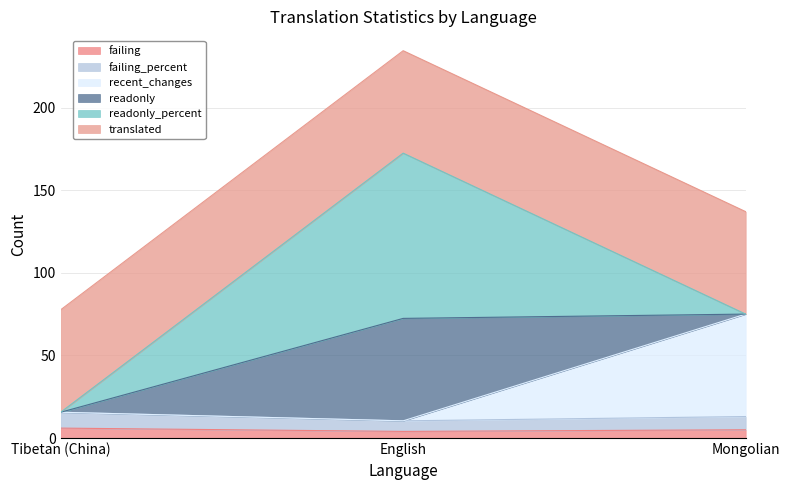

At which category is the sum across all series the highest?

English